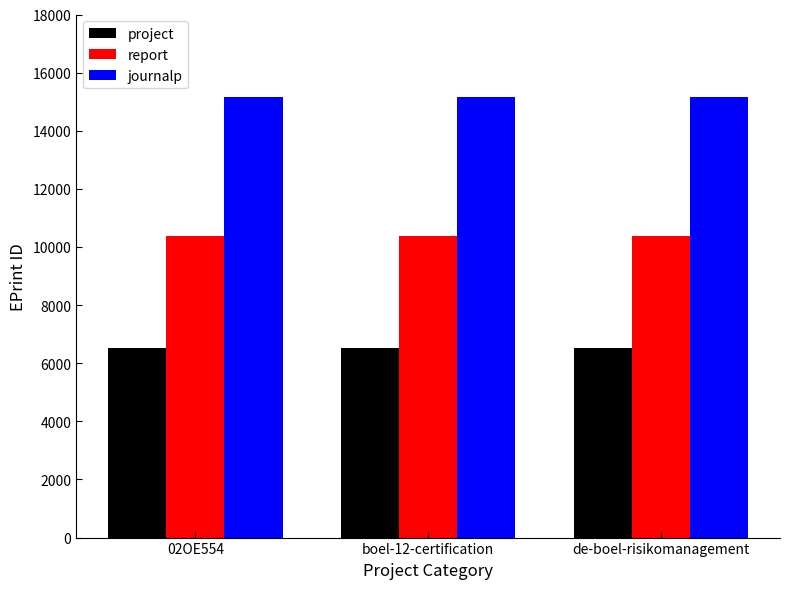

What is the smallest value displayed?

6513